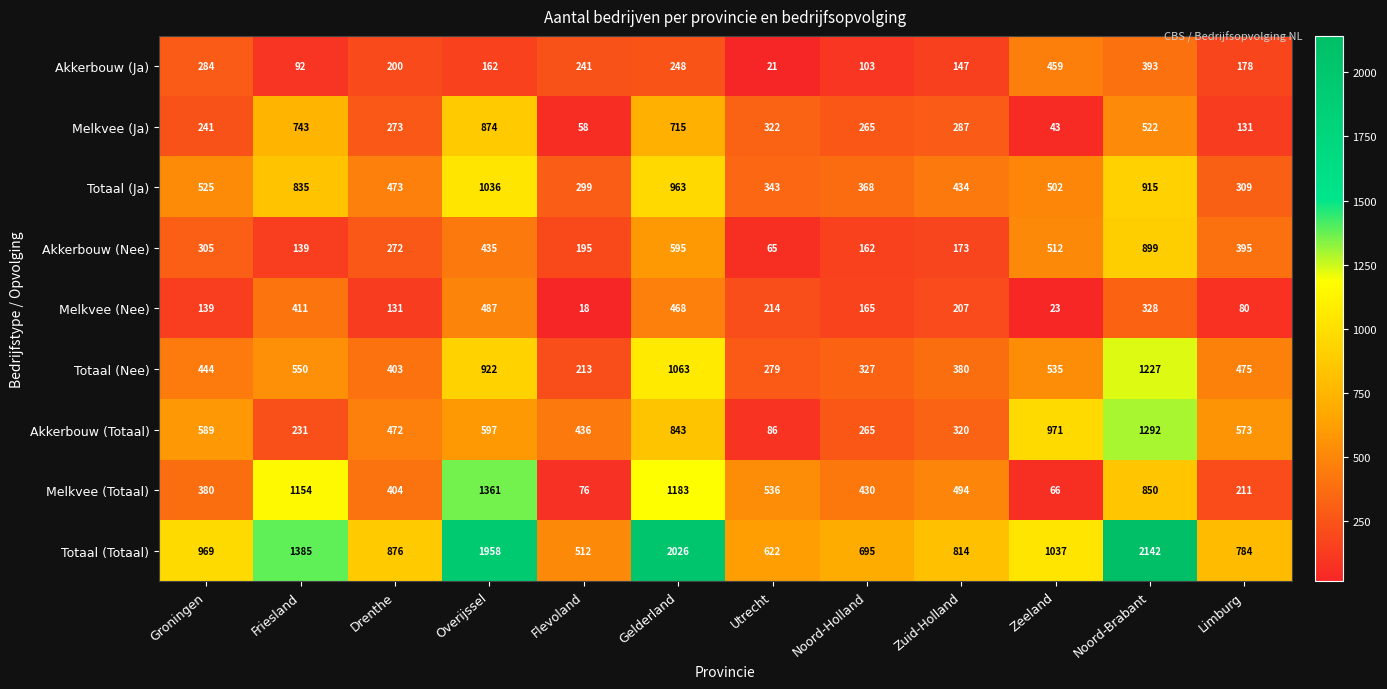

Which series has the largest range (max minus min)?

Totaal (Totaal)